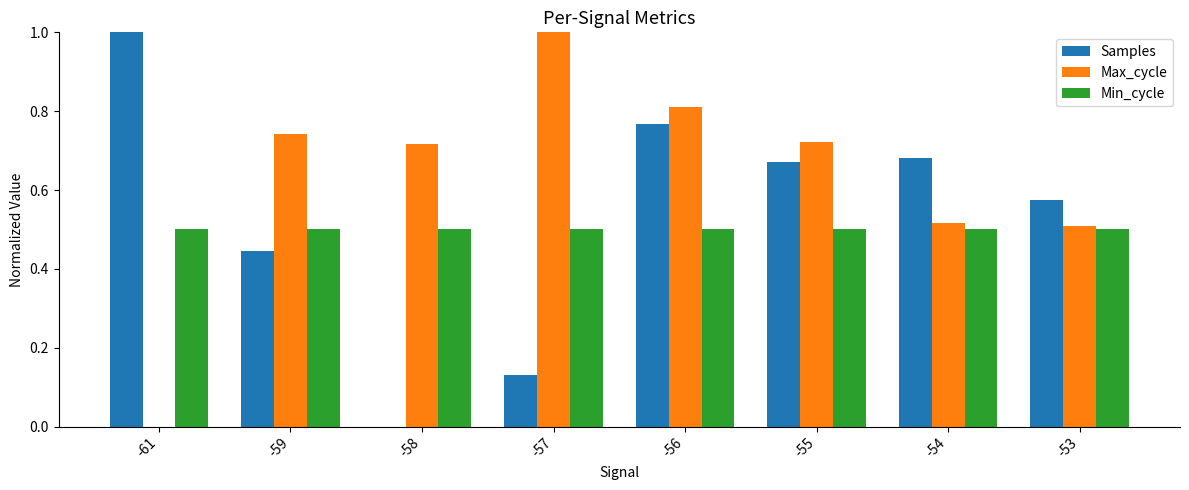

The value of Samples at -55 is 0.4. True or false?

False